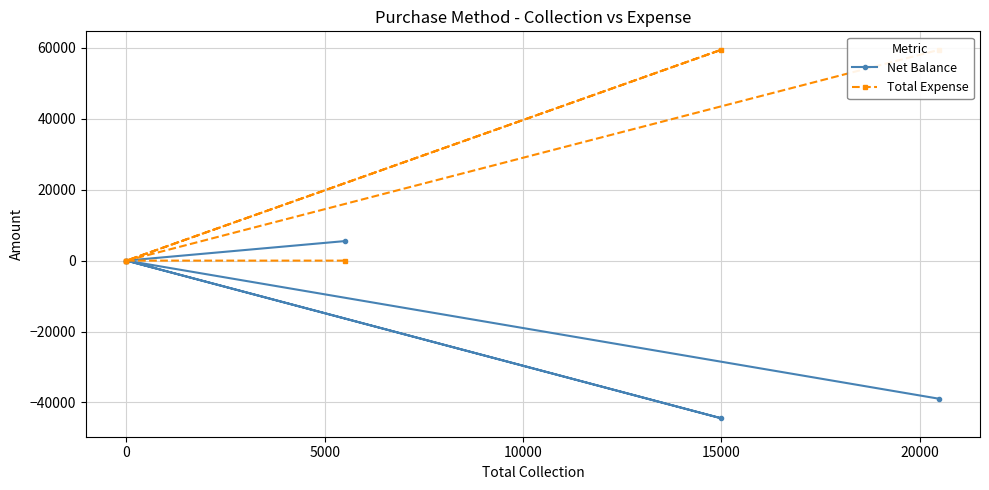

Is it true that Total Expense equals -29715 at 0?

False